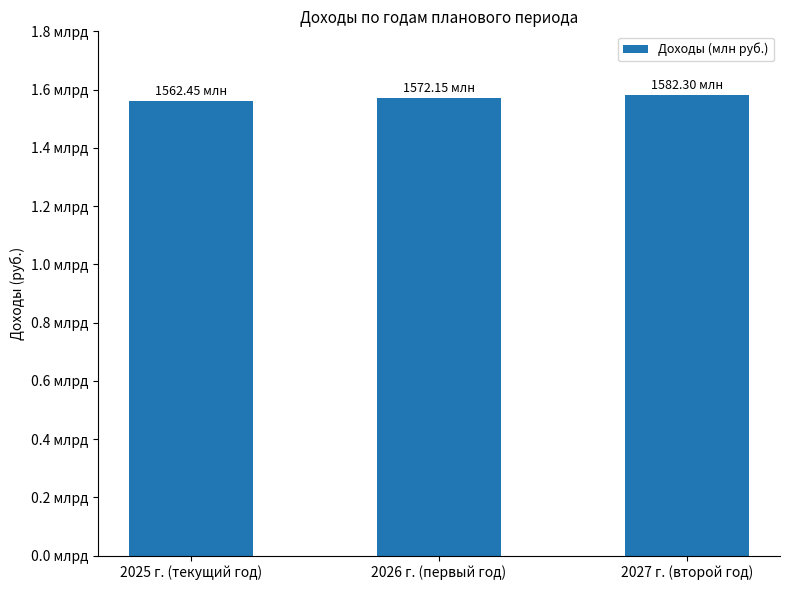

Does the chart contain any negative values?

No